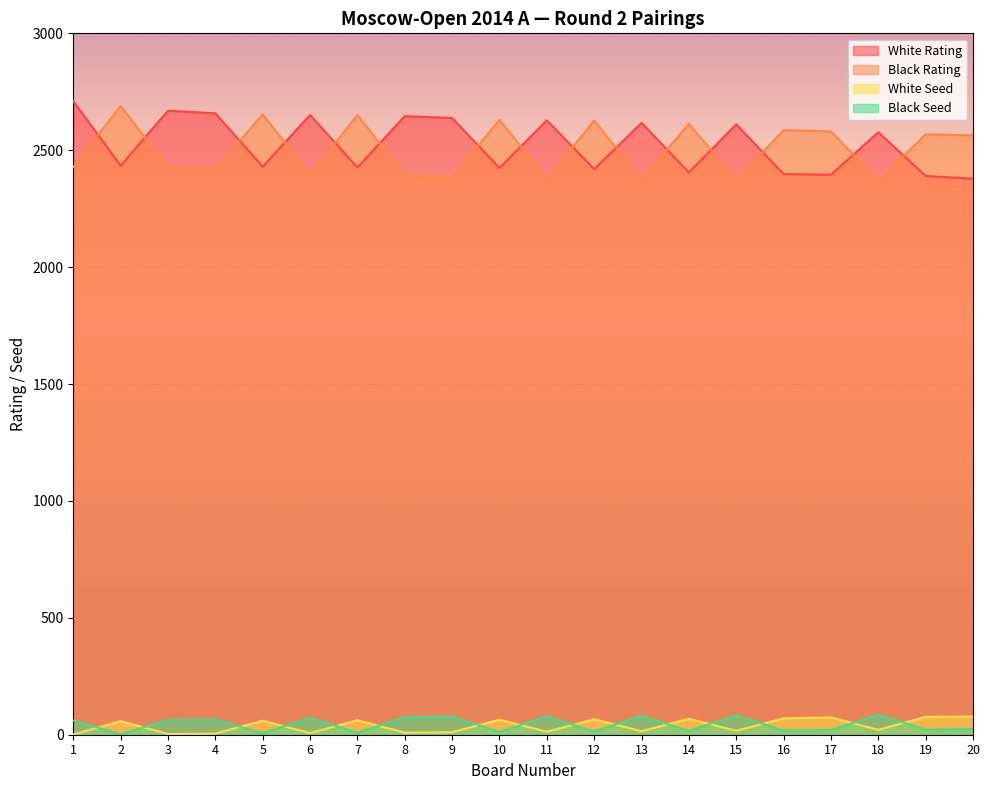

At which category does Black Seed reach its first local peak?

4